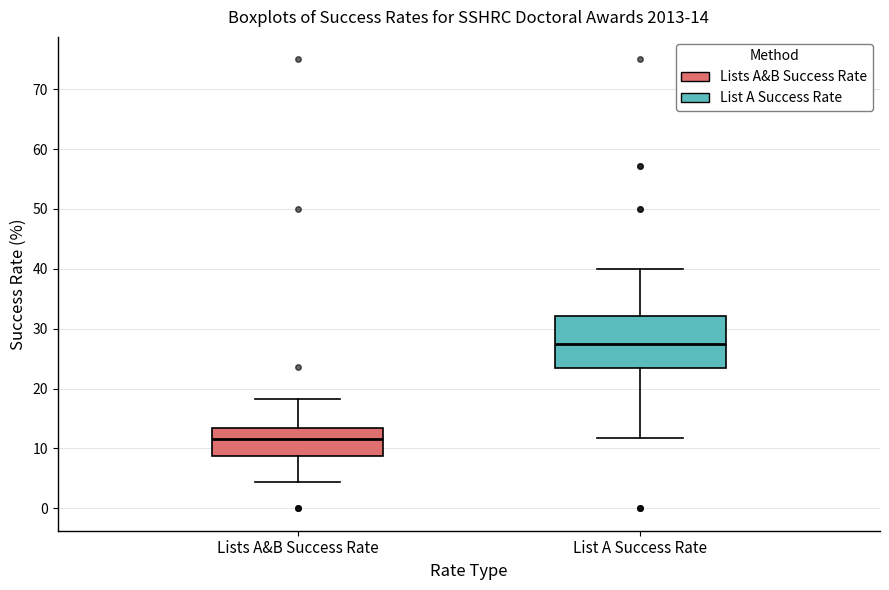

Which box has the lowest median line?

Lists A&B Success Rate